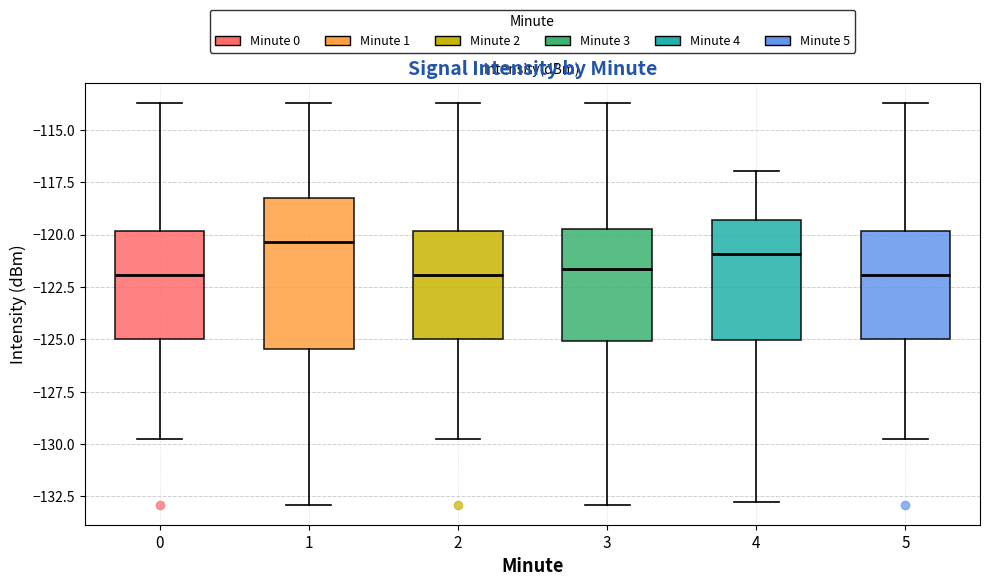

Reading left to right, transcribe this box plot: for each box, give where its median line is, the range the box spans, and where its two whiskers end, as read against the y-axis. The values are not printed on the chart, so give them approximately, as read against the axis.

0: median -122.0, box -125.0 to -120.0, whiskers -130.0 to -113.5
1: median -120.5, box -125.5 to -118.0, whiskers -133.0 to -113.5
2: median -122.0, box -125.0 to -120.0, whiskers -130.0 to -113.5
3: median -121.5, box -125.0 to -120.0, whiskers -133.0 to -113.5
4: median -121.0, box -125.0 to -119.5, whiskers -132.5 to -117.0
5: median -122.0, box -125.0 to -120.0, whiskers -130.0 to -113.5